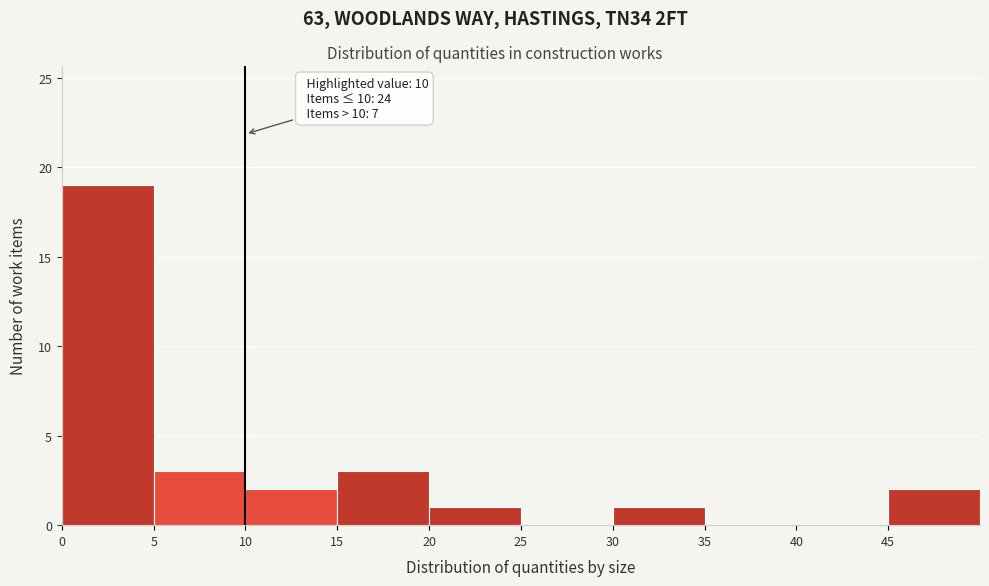

Which range on the x-axis has the tallest bar?

0 to 5